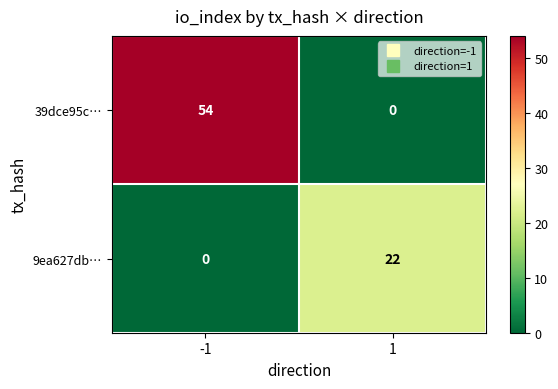

True or false: 9ea627db… has a value of -9 at -1.

False